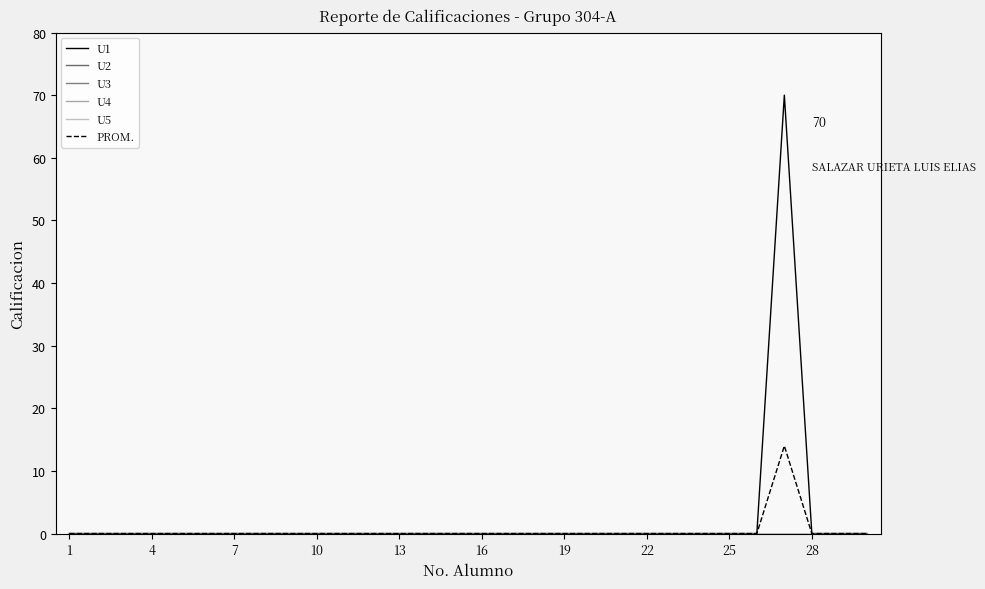

True or false: U5 and U1 cross at least once.

False